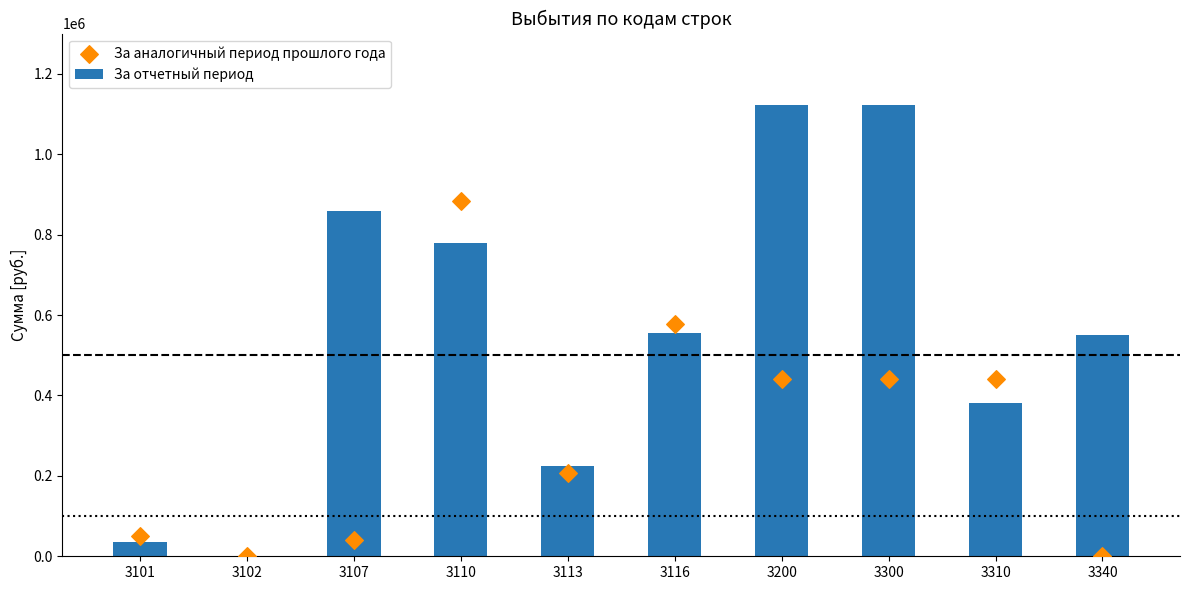

At which category is the sum across all series the highest?

3110